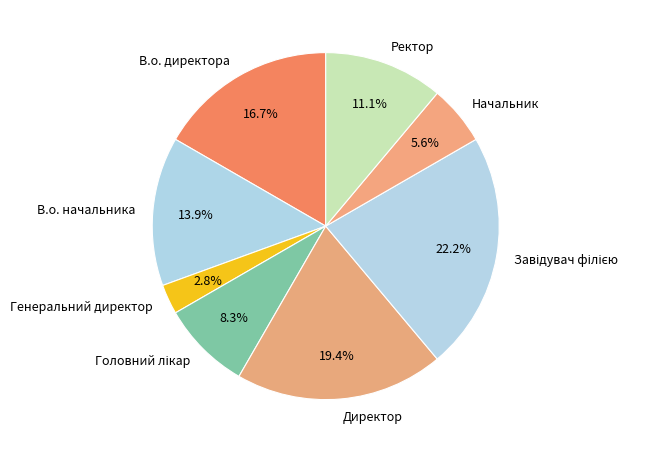

Which has a higher value, Генеральний директор or В.о. директора?

В.о. директора